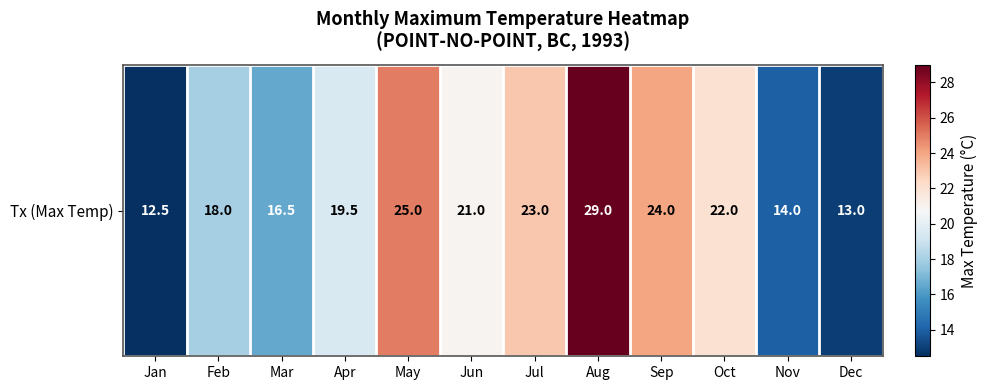

What is the smallest value displayed?

12.5